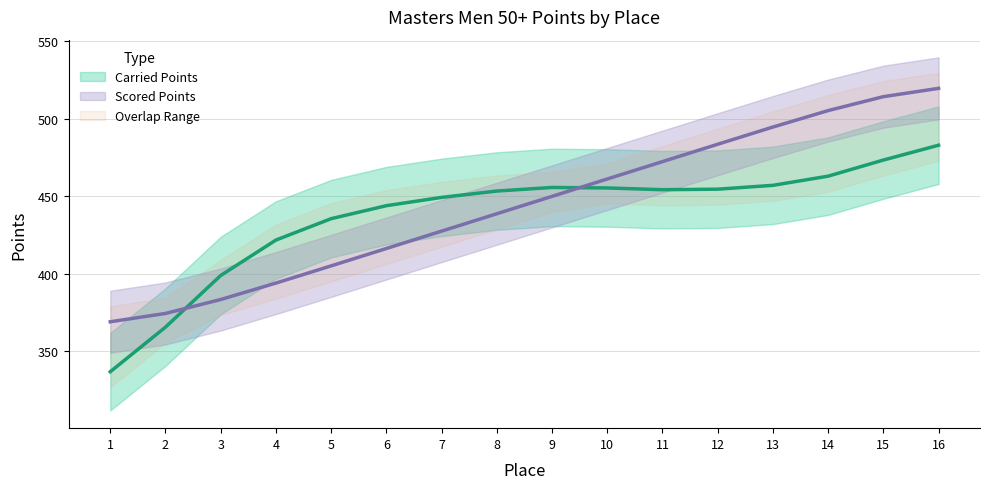

Reading left to right, what are all the values shown in this chart?

1=369.1	2=374.5	3=383.5	4=394.1	5=405.2	6=416.4	7=427.6	8=438.8	9=450.0	10=461.2	11=472.4	12=483.6	13=494.7	14=505.3	15=514.3	16=519.7